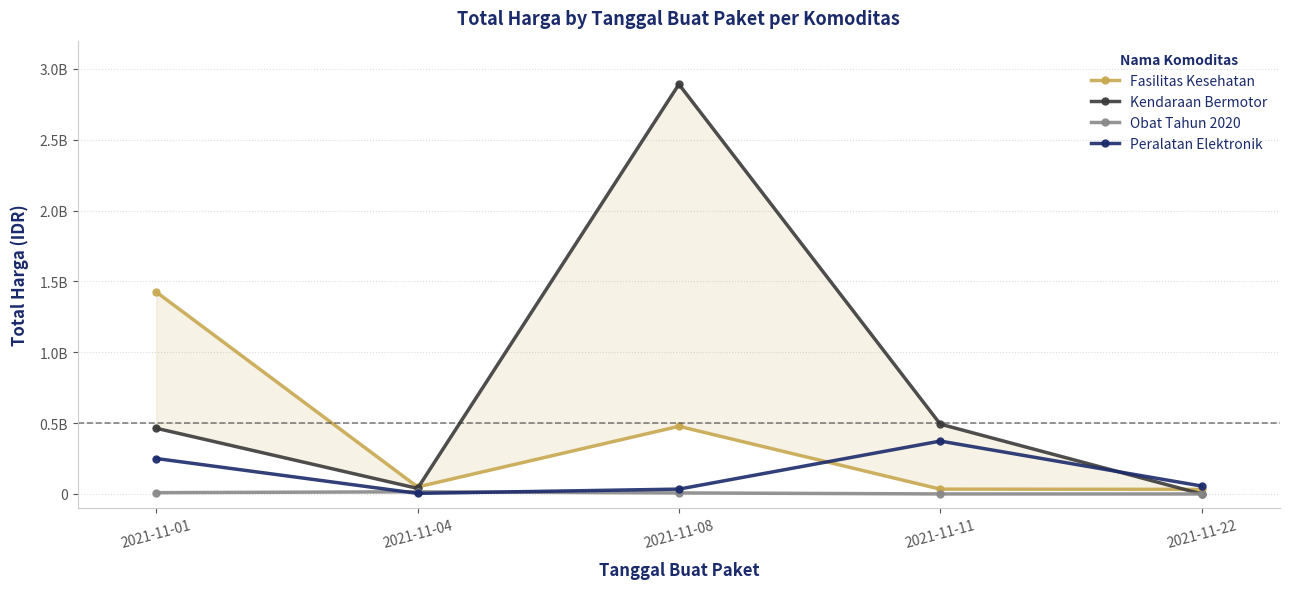

Does the chart have visible grid lines?

Yes